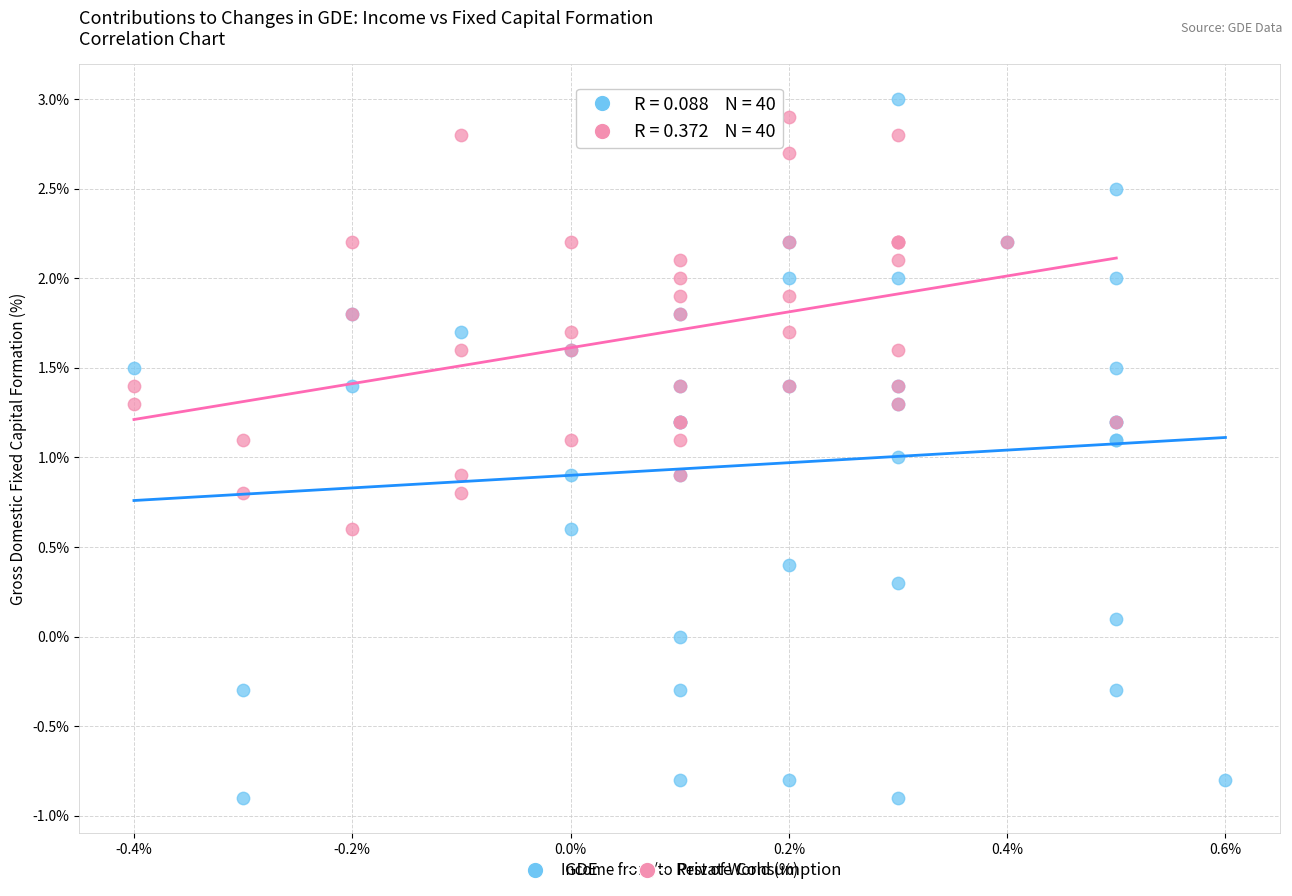

Which series has the widest spread of Y values?

GDE